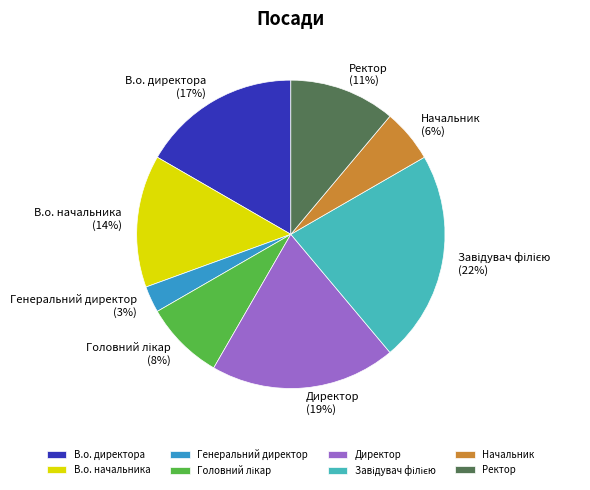

How many slices are in this pie chart?

8